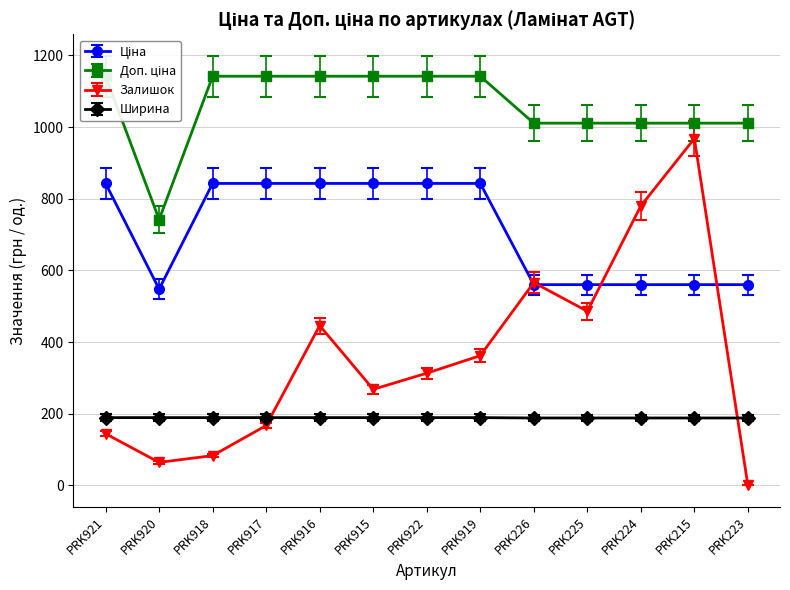

Reading right to left, transcribe all the data shown in this chart.

Ціна: 560.2	560.2	560.2	560.2	560.2	842.8	842.8	842.8	842.8	842.8	842.8	547.8	842.8
Доп. ціна: 1011.0	1011.0	1011.0	1011.0	1011.0	1142.1	1142.1	1142.1	1142.1	1142.1	1142.1	742.0	1142.1
Залишок: 0.0	968.0	780.0	486.0	566.0	362.0	313.0	268.0	446.0	167.0	83.0	64.0	144.0
Ширина: 188.0	188.0	188.0	188.0	188.0	189.0	189.0	189.0	189.0	189.0	189.0	189.0	189.0